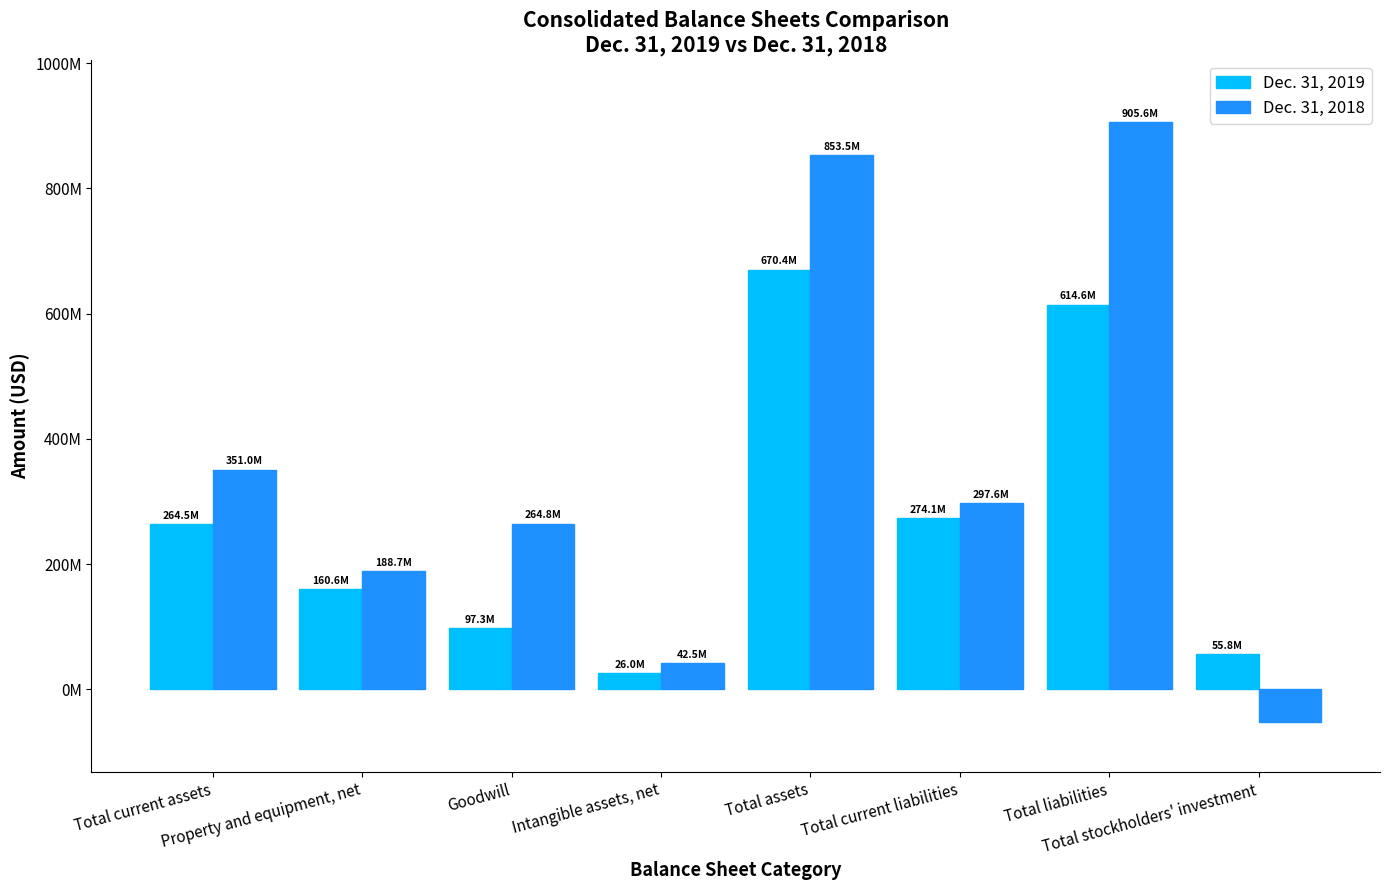

Which category has the highest value in the Dec. 31, 2019 series?

Total assets